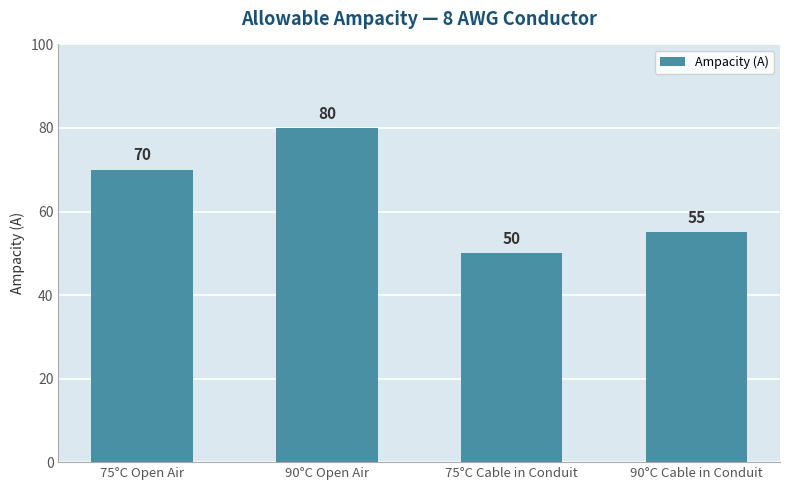

The value at 90°C Cable in Conduit is 32. True or false?

False